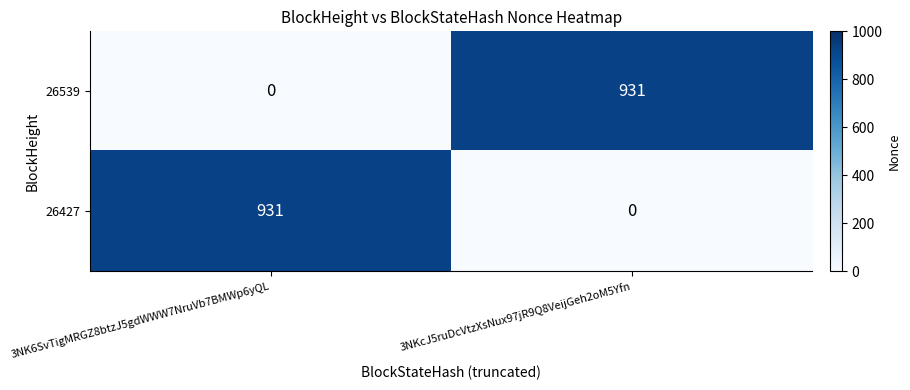

What is the total value across all series at 3NK6SvTigMRGZ8btzJ5gdWWW7NruVb7BMWp6yQL?

931